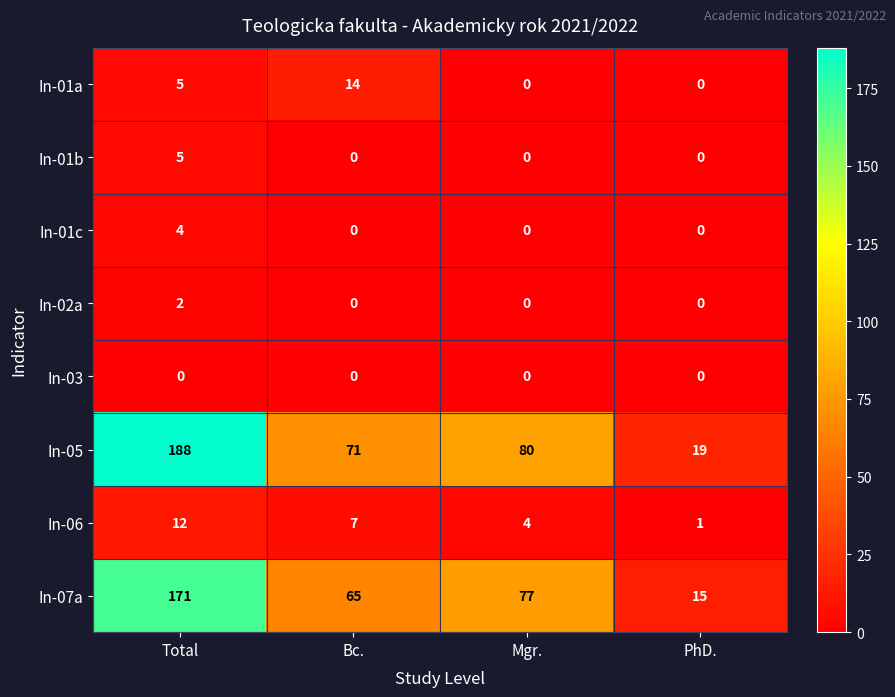

True or false: In-06 has a value of 5 at Mgr..

False